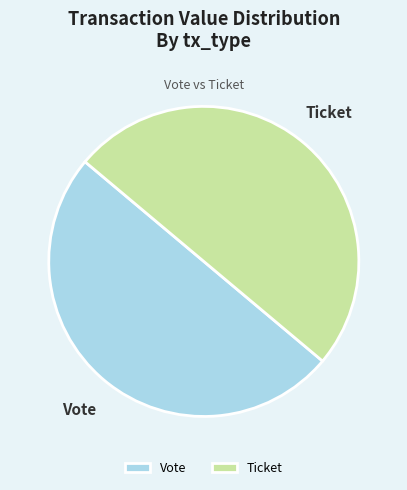

The Ticket slice represents 57% of the pie. True or false?

False